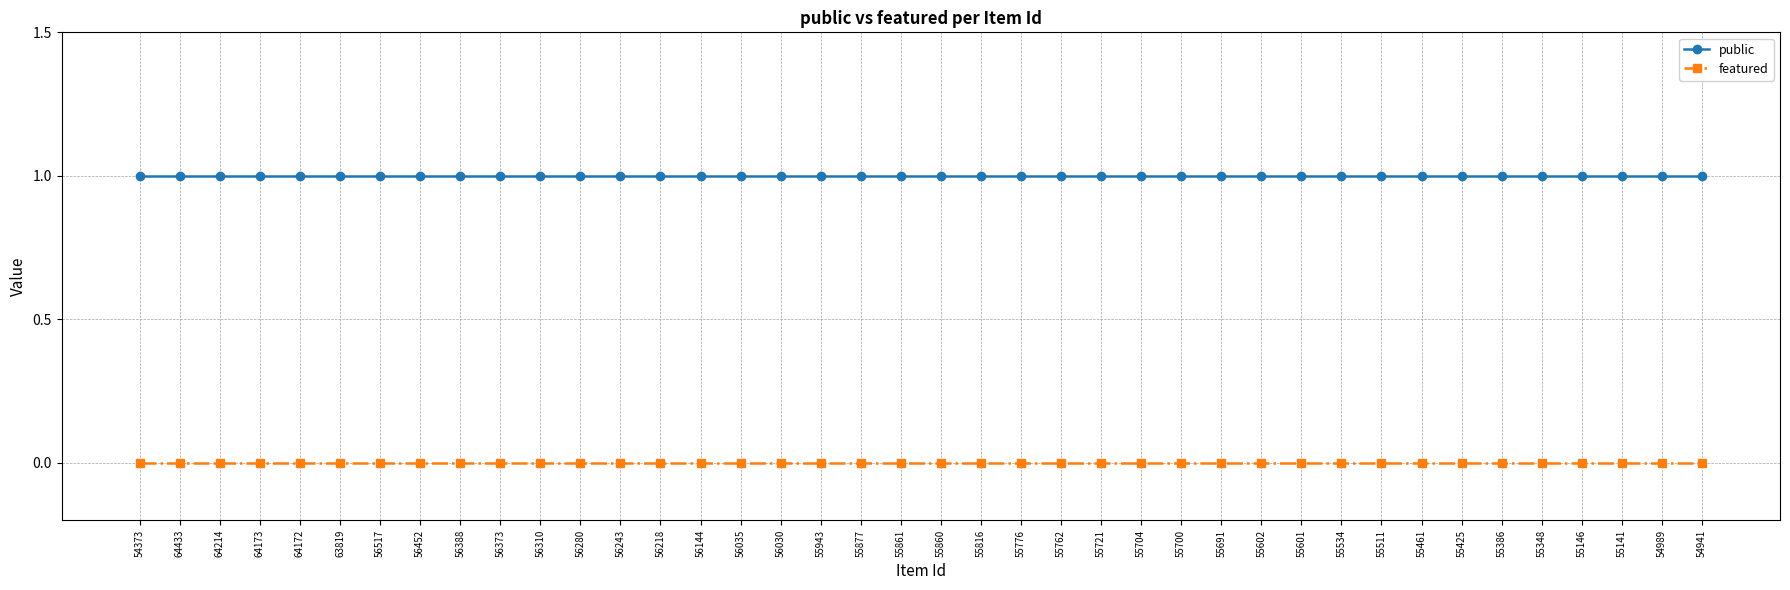

Rank the series at 55776 from lowest to highest value.

featured, public